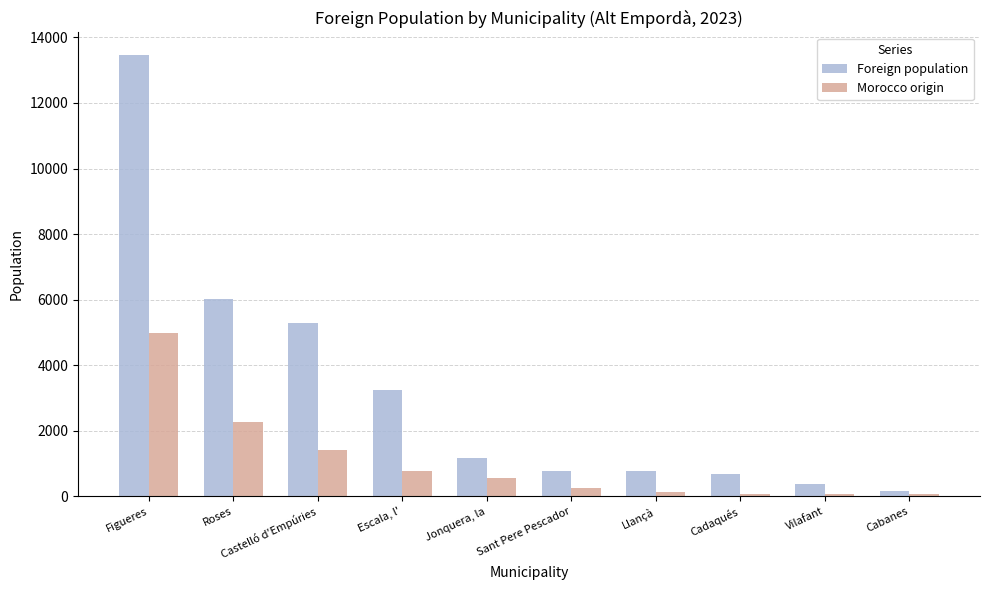

The Morocco origin series shows 1841 at Castelló d'Empúries. True or false?

False